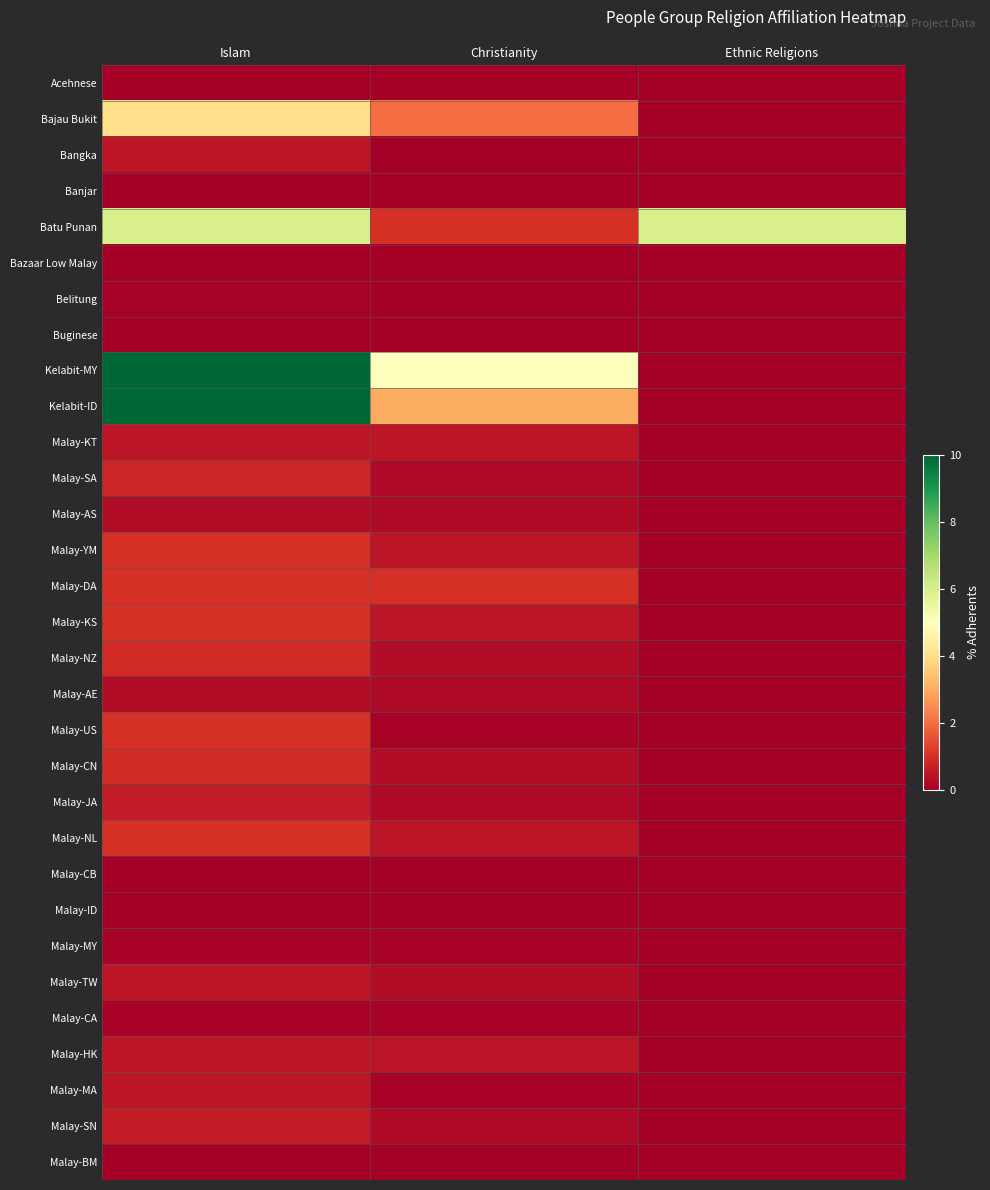

Reading left to right, list all the values displayed in this chart.

Acehnese: Islam=0.0	Christianity=0.0	Ethnic Religions=0.0
Bajau Bukit: Islam=4.0	Christianity=2.0	Ethnic Religions=0.0
Bangka: Islam=0.5	Christianity=0.0	Ethnic Religions=0.0
Banjar: Islam=0.0	Christianity=0.0	Ethnic Religions=0.0
Batu Punan: Islam=6.0	Christianity=1.0	Ethnic Religions=6.0
Bazaar Low Malay: Islam=0.0	Christianity=0.0	Ethnic Religions=0.0
Belitung: Islam=0.1	Christianity=0.0	Ethnic Religions=0.0
Buginese: Islam=0.0	Christianity=0.0	Ethnic Religions=0.0
Kelabit-MY: Islam=72.0	Christianity=5.0	Ethnic Religions=0.0
Kelabit-ID: Islam=60.0	Christianity=3.0	Ethnic Religions=0.0
Malay-KT: Islam=0.5	Christianity=0.5	Ethnic Religions=0.0
Malay-SA: Islam=0.8	Christianity=0.2	Ethnic Religions=0.0
Malay-AS: Islam=0.3	Christianity=0.2	Ethnic Religions=0.0
Malay-YM: Islam=1.0	Christianity=0.5	Ethnic Religions=0.0
Malay-DA: Islam=1.0	Christianity=1.0	Ethnic Religions=0.0
Malay-KS: Islam=1.0	Christianity=0.5	Ethnic Religions=0.0
Malay-NZ: Islam=0.9	Christianity=0.3	Ethnic Religions=0.0
Malay-AE: Islam=0.3	Christianity=0.2	Ethnic Religions=0.0
Malay-US: Islam=1.0	Christianity=0.1	Ethnic Religions=0.0
Malay-CN: Islam=0.9	Christianity=0.3	Ethnic Religions=0.0
Malay-JA: Islam=0.6	Christianity=0.2	Ethnic Religions=0.0
Malay-NL: Islam=1.0	Christianity=0.5	Ethnic Religions=0.0
Malay-CB: Islam=0.0	Christianity=0.0	Ethnic Religions=0.0
Malay-ID: Islam=0.0	Christianity=0.0	Ethnic Religions=0.0
Malay-MY: Islam=0.1	Christianity=0.1	Ethnic Religions=0.0
Malay-TW: Islam=0.5	Christianity=0.3	Ethnic Religions=0.0
Malay-CA: Islam=0.1	Christianity=0.1	Ethnic Religions=0.0
Malay-HK: Islam=0.5	Christianity=0.5	Ethnic Religions=0.0
Malay-MA: Islam=0.5	Christianity=0.1	Ethnic Religions=0.0
Malay-SN: Islam=0.6	Christianity=0.2	Ethnic Religions=0.0
Malay-BM: Islam=0.0	Christianity=0.0	Ethnic Religions=0.0